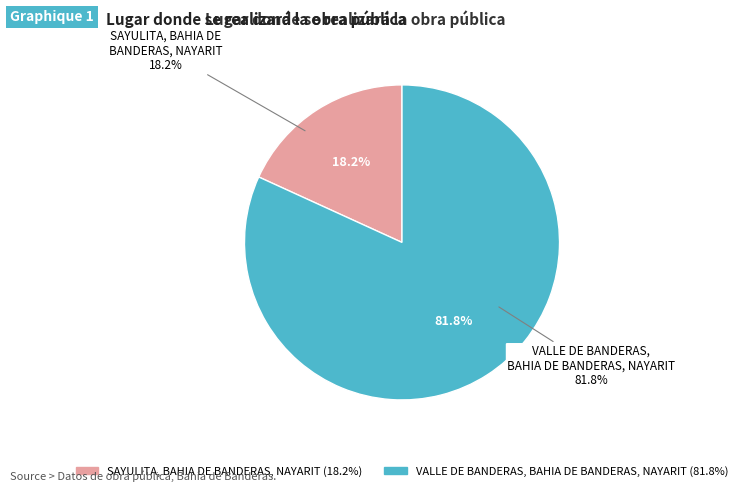

Count the number of slices in the pie.

2